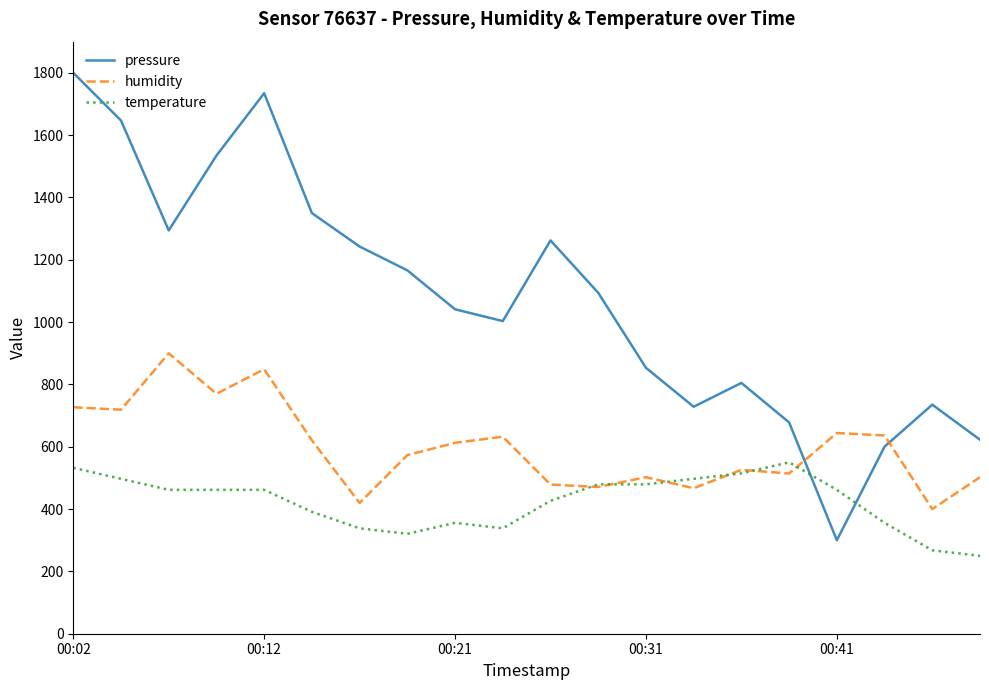

True or false: pressure and temperature cross at least once.

True